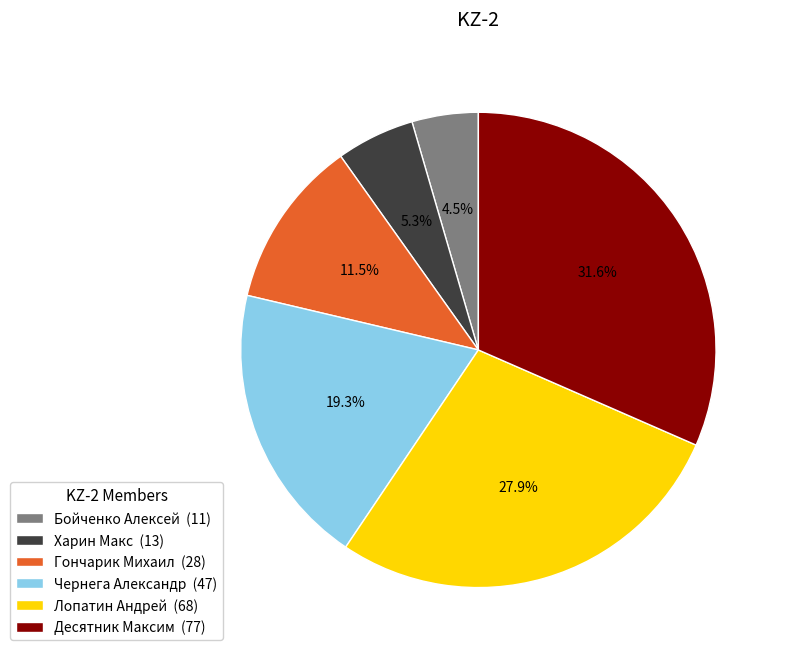

How many slices are in this pie chart?

6